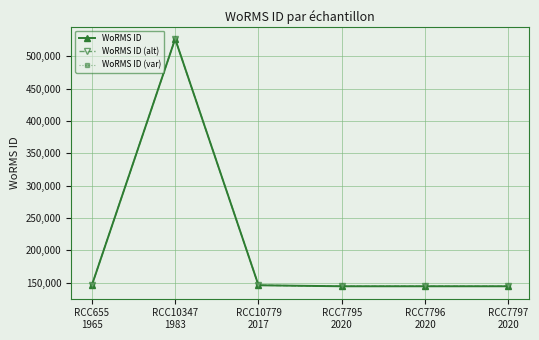

What is the average value of the WoRMS ID series?

208534.2